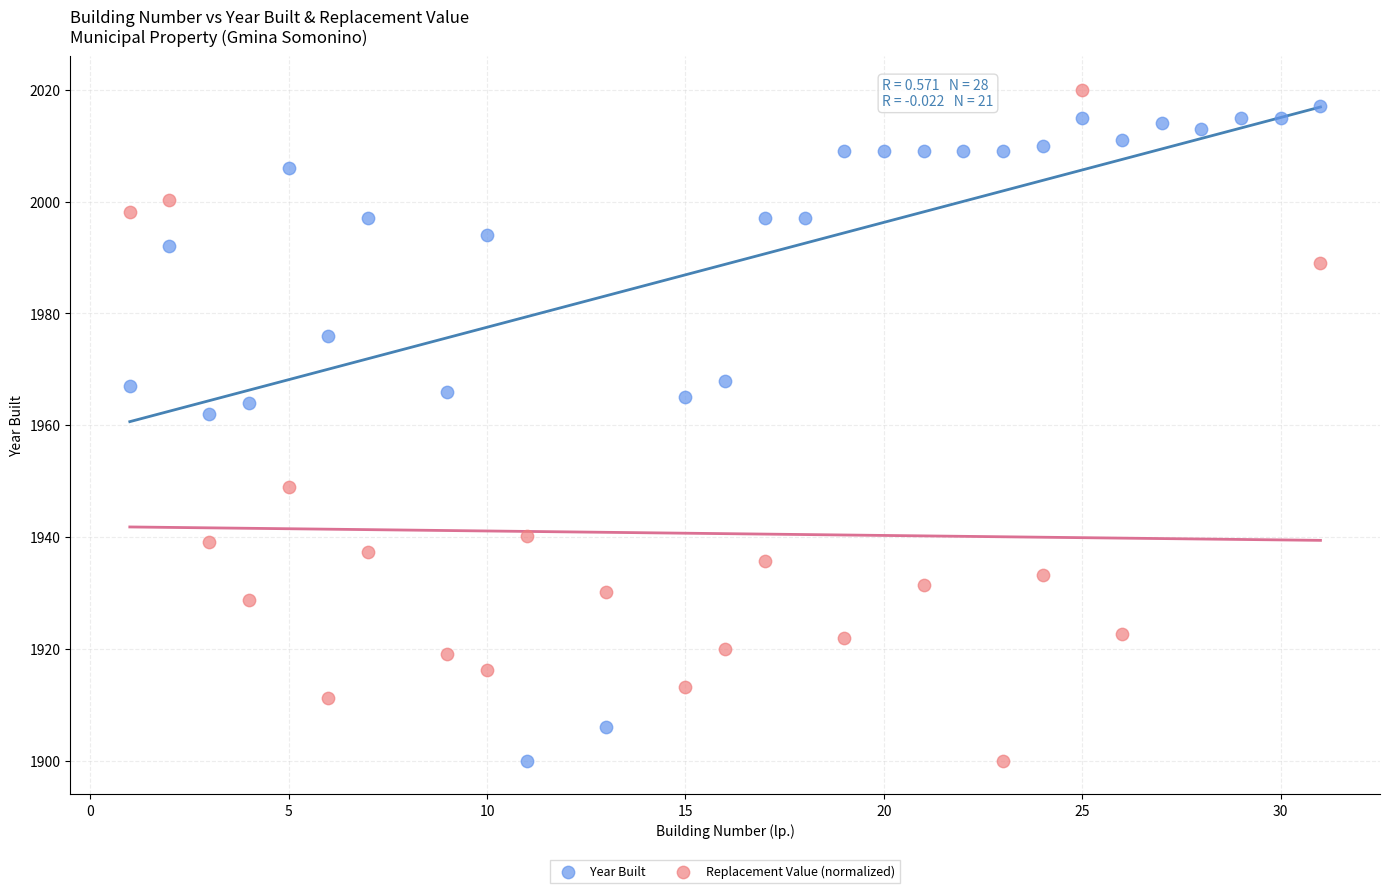

What are all the series names shown in the legend?

Year Built, Replacement Value (normalized)